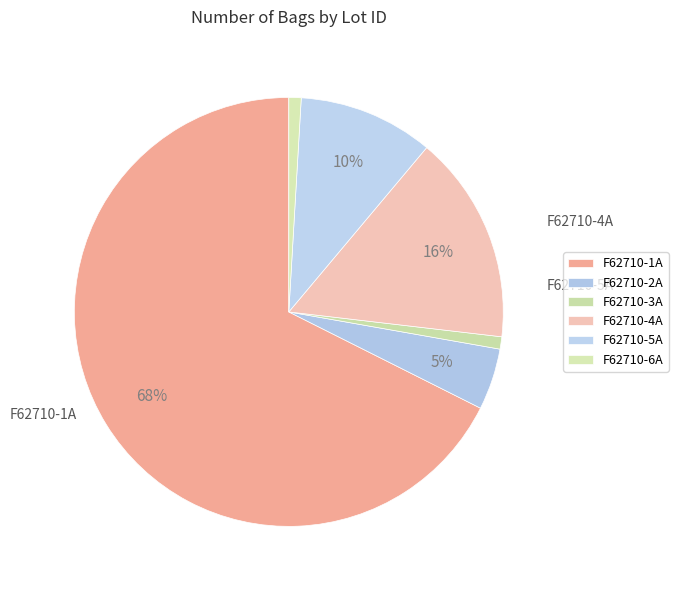

Is F62710-3A the majority of the pie?

No